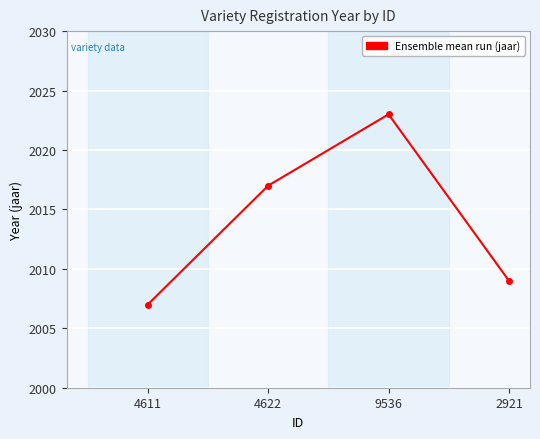

True or false: the data has more than 2 interior local peaks.

False